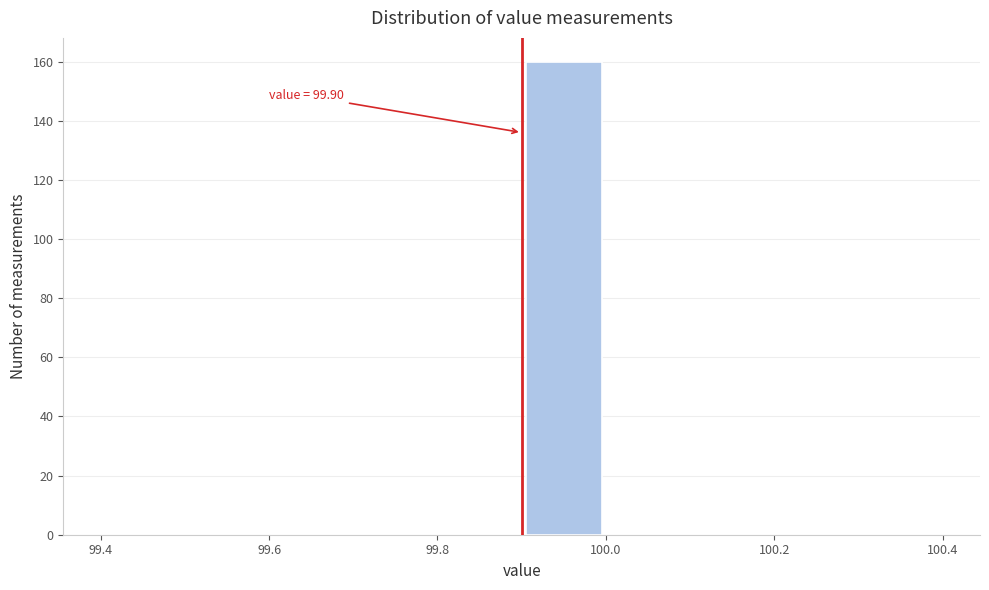

Over which range of the x-axis is the bar tallest?

99.9 to 100.0